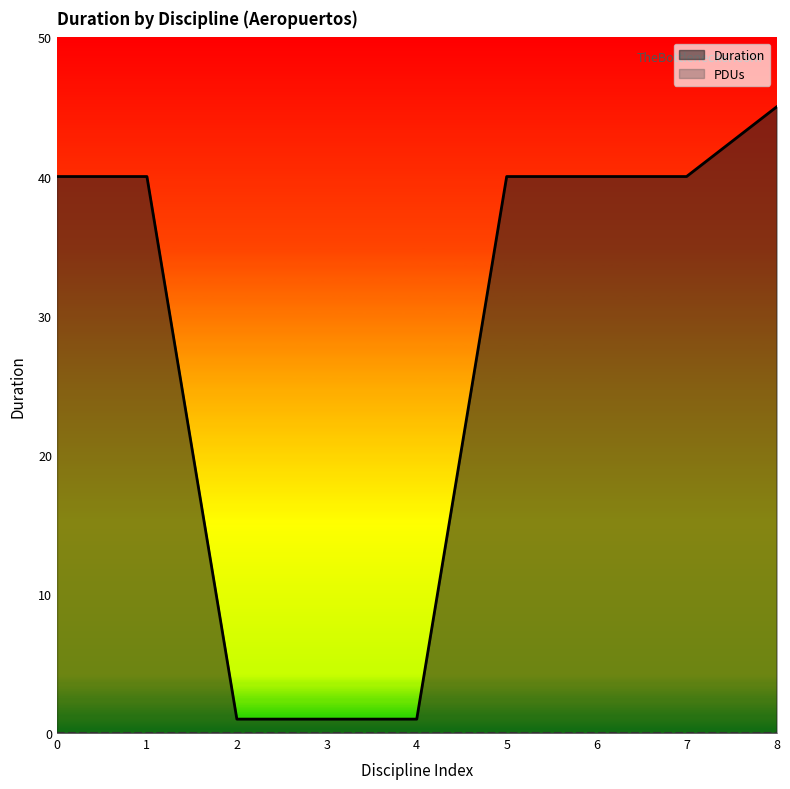

How many values are below 40?

3